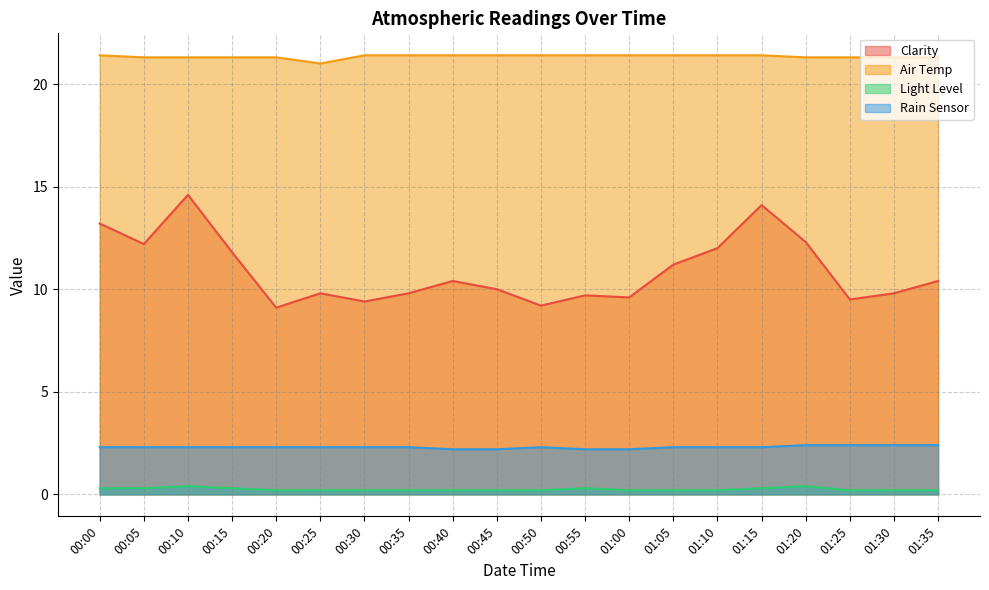

Reading right to left, transcribe all the data shown in this chart.

Clarity: 10.4	9.8	9.5	12.3	14.1	12.0	11.2	9.6	9.7	9.2	10.0	10.4	9.8	9.4	9.8	9.1	11.8	14.6	12.2	13.2
Air Temp: 21.3	21.3	21.3	21.3	21.4	21.4	21.4	21.4	21.4	21.4	21.4	21.4	21.4	21.4	21.0	21.3	21.3	21.3	21.3	21.4
Light Level: 0.2	0.2	0.2	0.4	0.3	0.2	0.2	0.2	0.3	0.2	0.2	0.2	0.2	0.2	0.2	0.2	0.3	0.4	0.3	0.3
Rain Sensor: 2.4	2.4	2.4	2.4	2.3	2.3	2.3	2.2	2.2	2.3	2.2	2.2	2.3	2.3	2.3	2.3	2.3	2.3	2.3	2.3